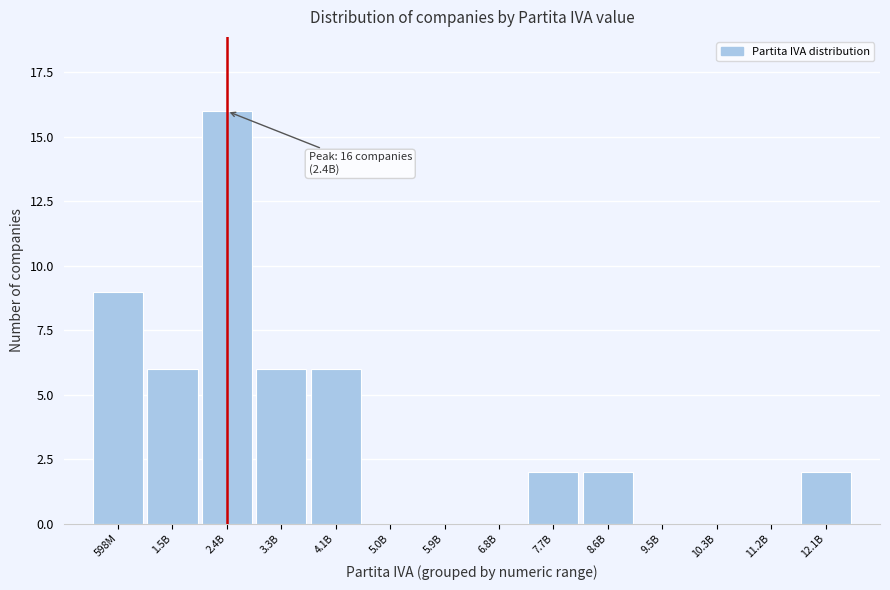

At which category does the chart reach its peak across all series?

2.4B